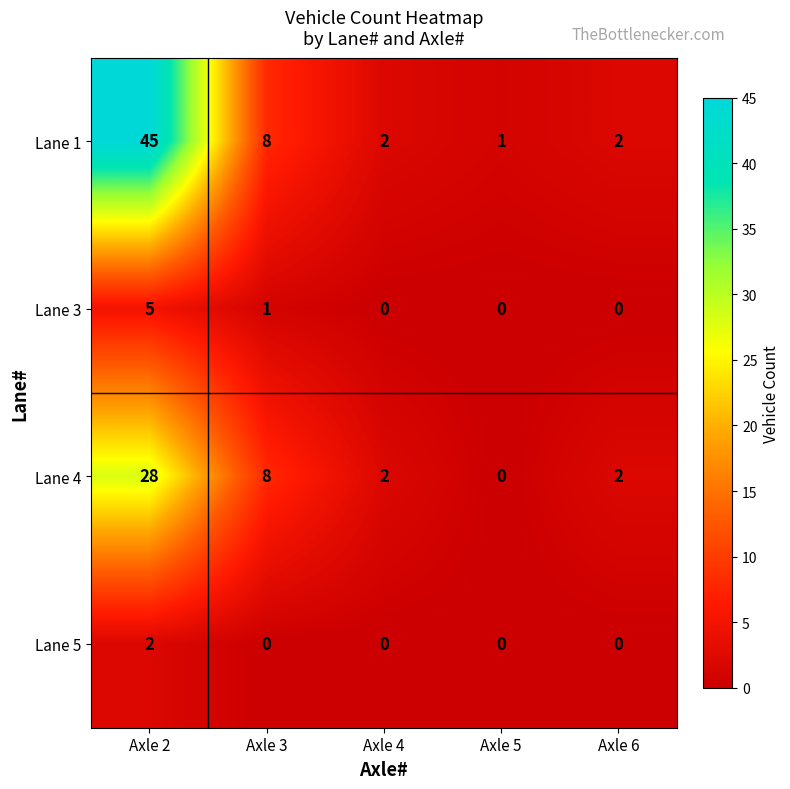

What is the total value across all series at Axle 3?

17